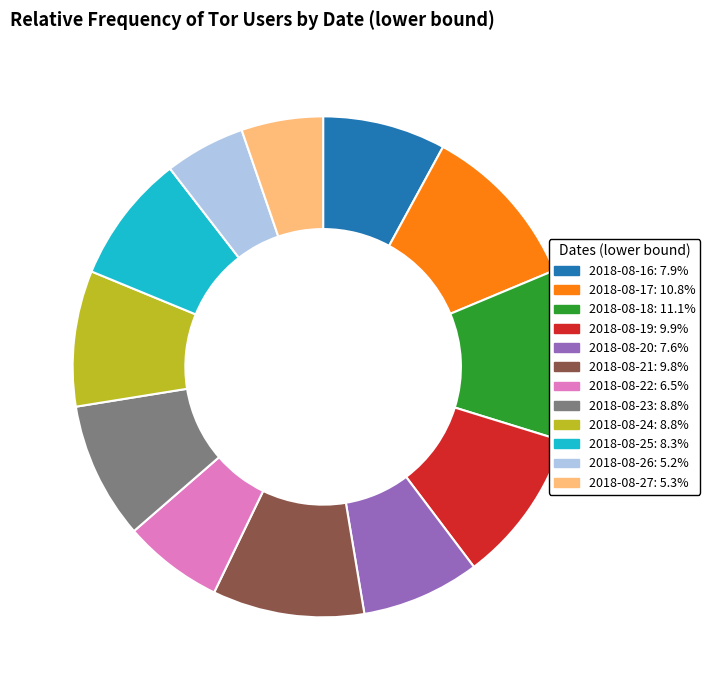

Is the sum of 2018-08-17: 10.8% and 2018-08-19: 9.9% greater than half?

No